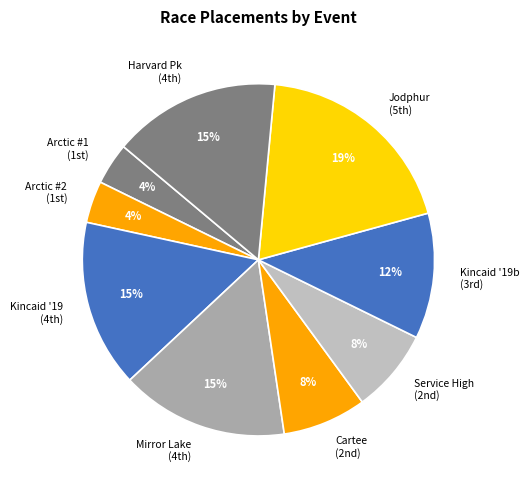

To the nearest percent, what is the difference between the largest and smallest slice percentages?

15%